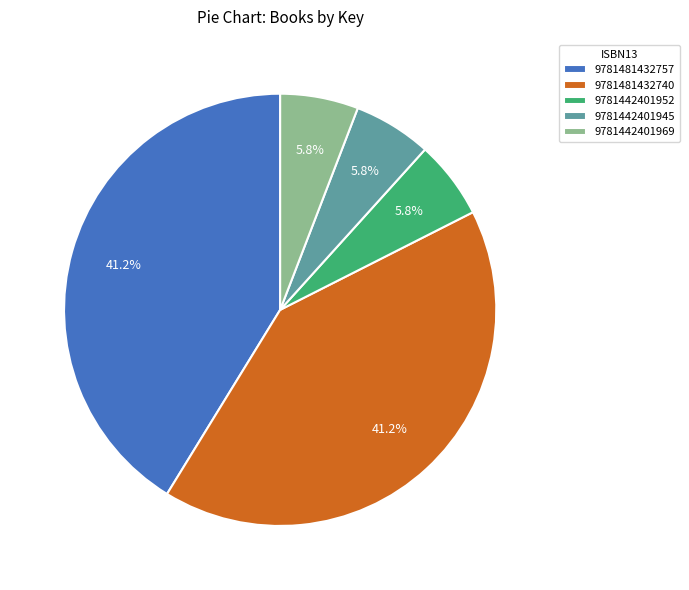

Combined, do 9781442401945 and 9781481432757 account for over 50%?

No